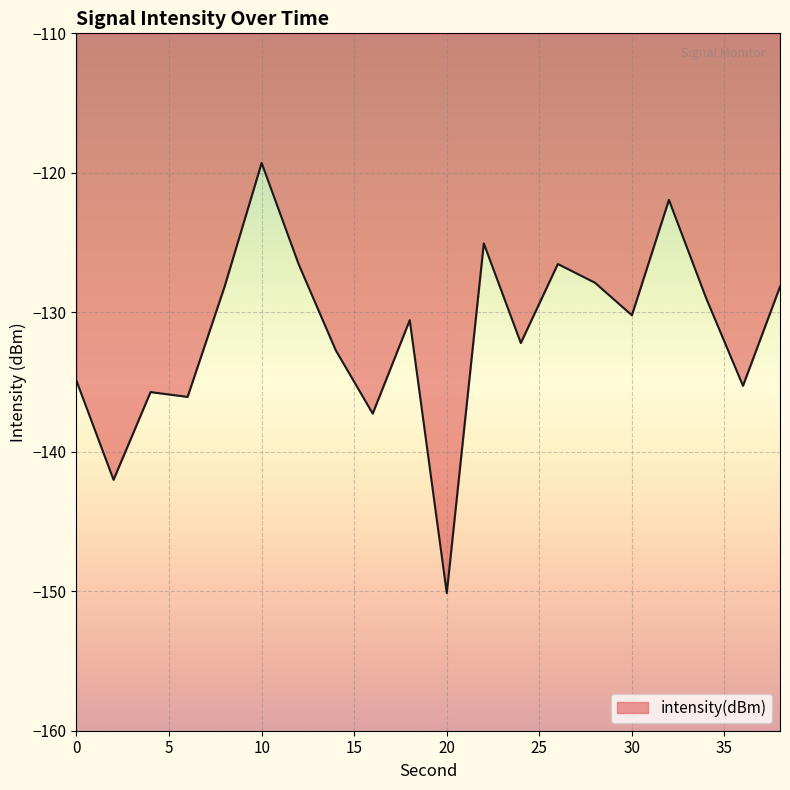

What is the smallest value displayed?

-150.1